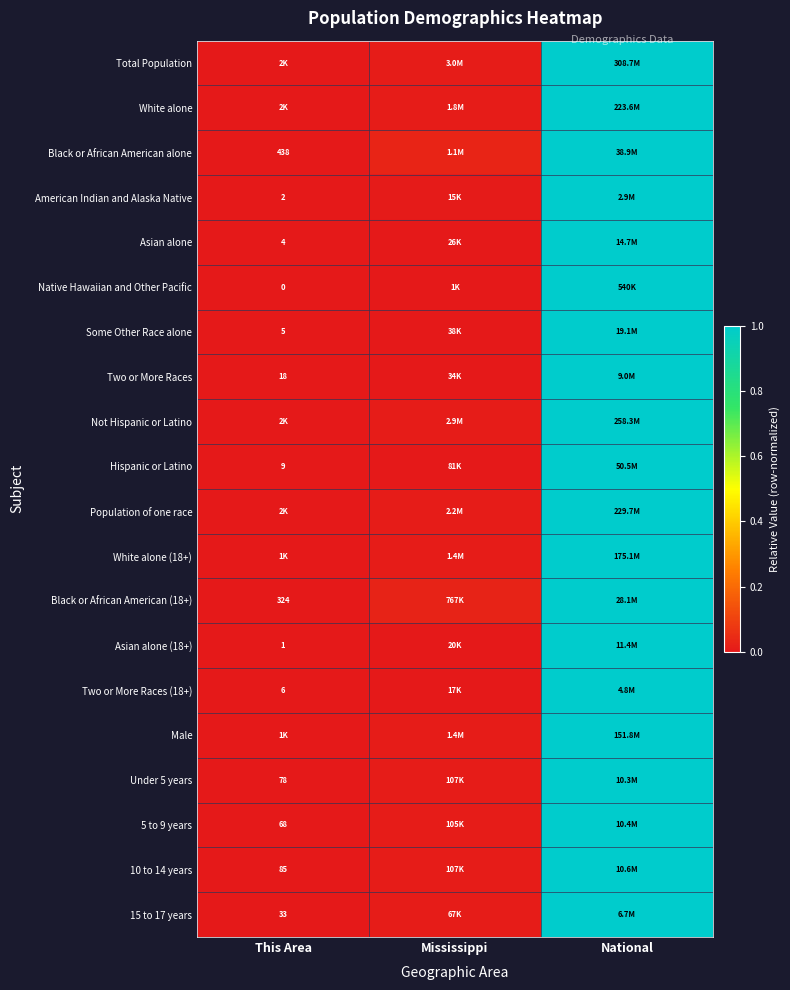

What is the average value of the Two or More Races series?

0.3